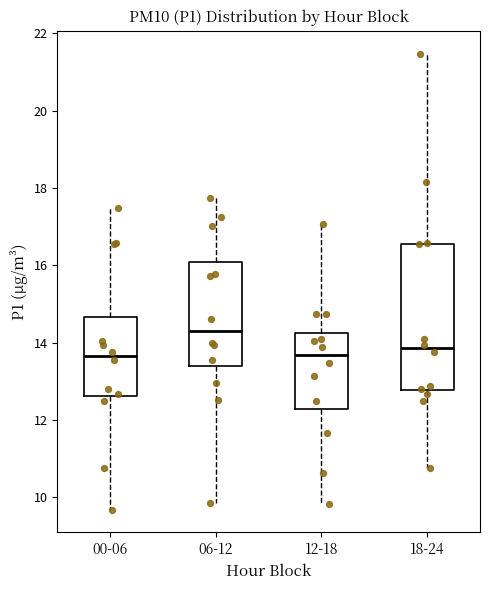

Which box is the tallest, from its lower edge to its upper edge?

18-24